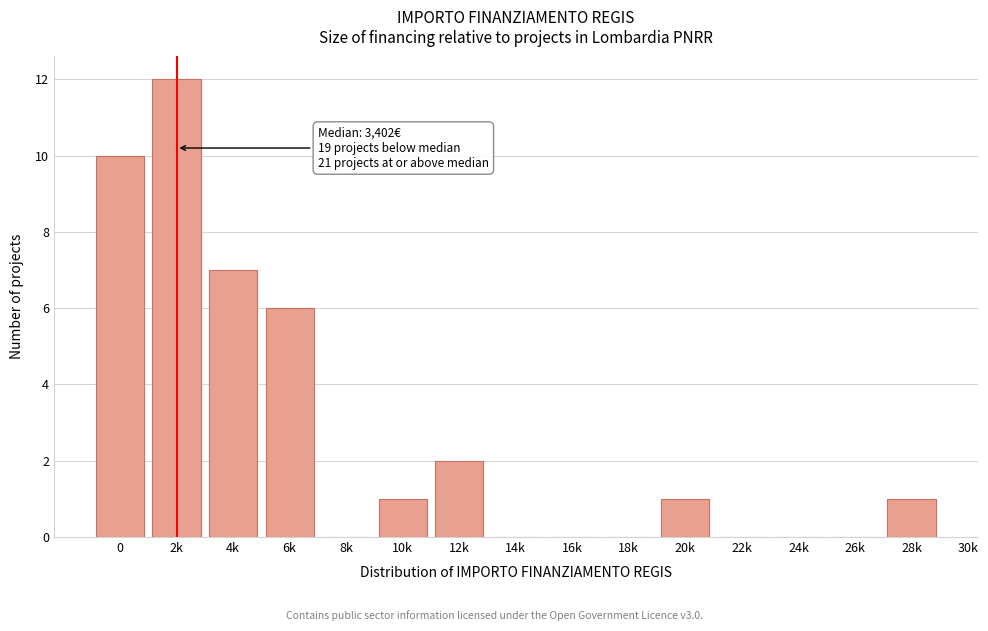

Reading left to right, what are all the values shown in this chart?

0=10	2k=12	4k=7	6k=6	8k=0	10k=1	12k=2	14k=0	16k=0	18k=0	20k=1	22k=0	24k=0	26k=0	28k=1